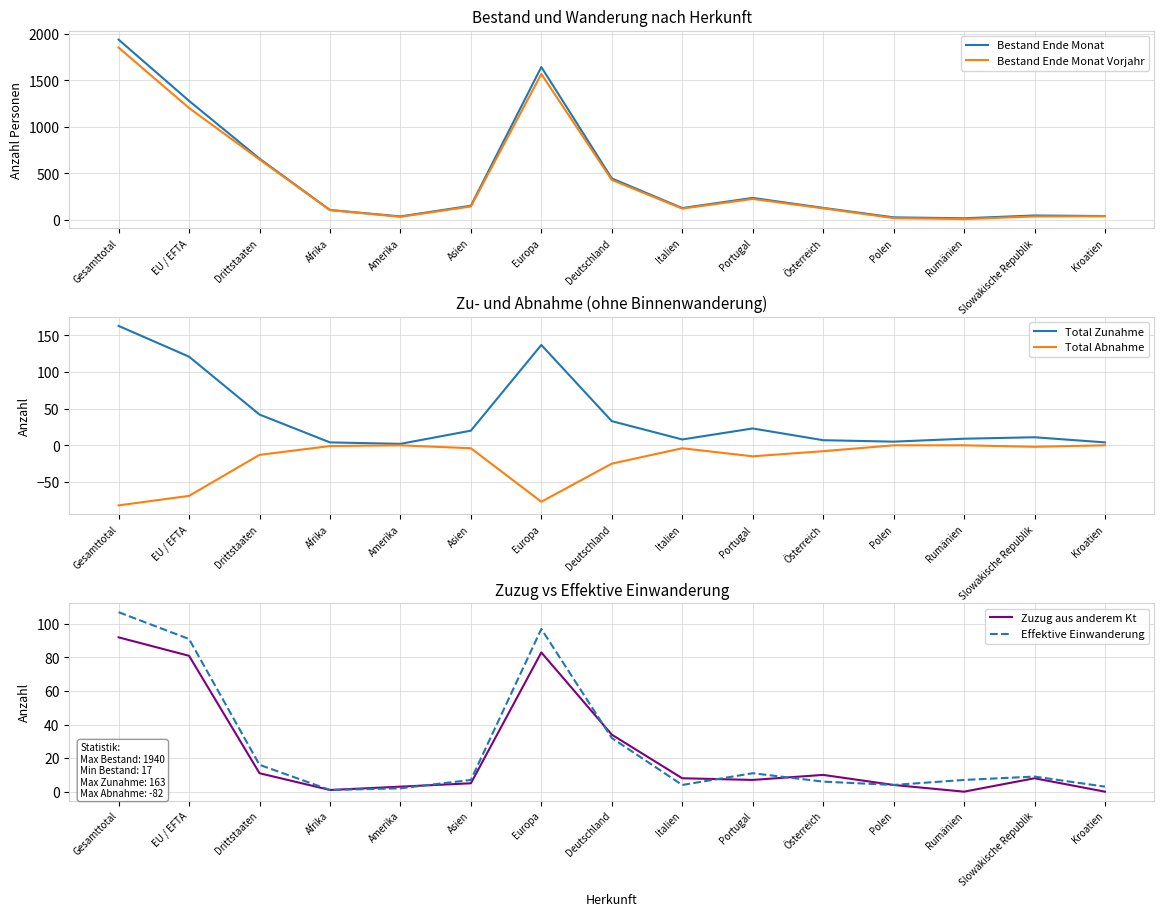

What is the label of the 8th point from the left?

Deutschland